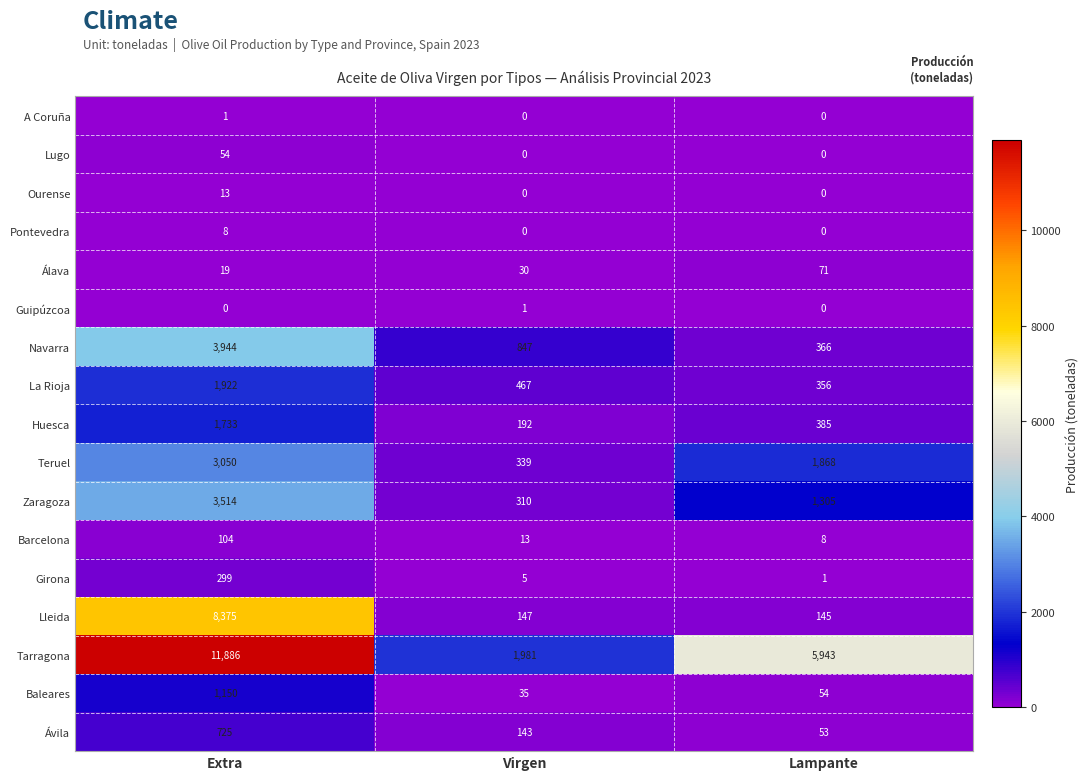

What is the average value of the Baleares series?

413